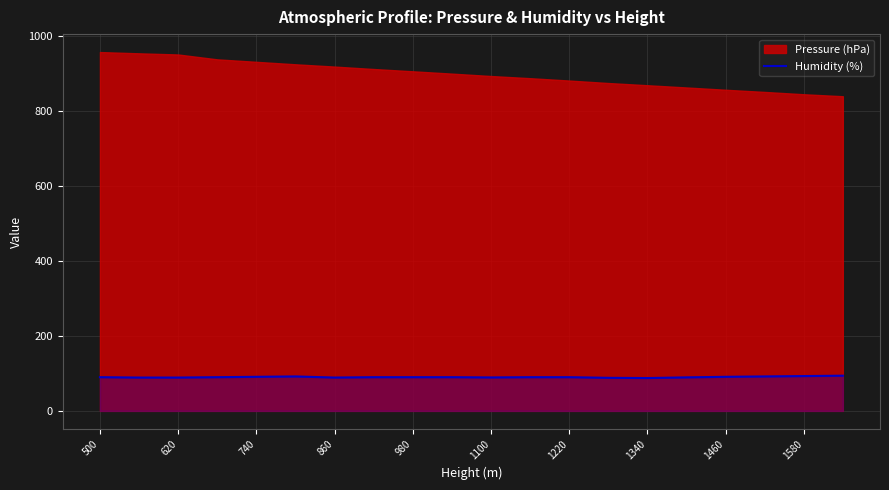

The Humidity (%) series shows 89.0 at 860. True or false?

True